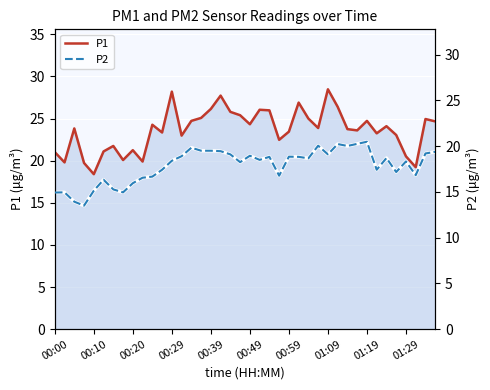

In P1, how many points are higher than both neighbors (excluding endpoints)?

12